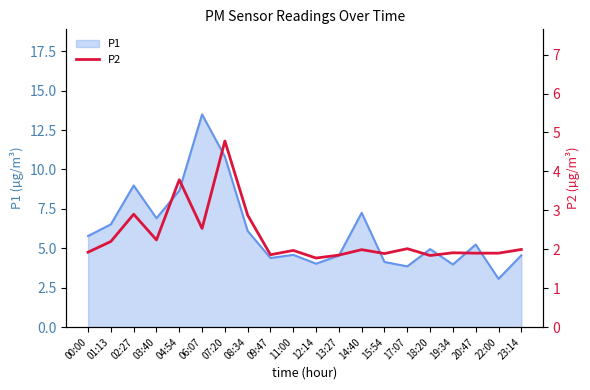

Where is the first local minimum?

03:40